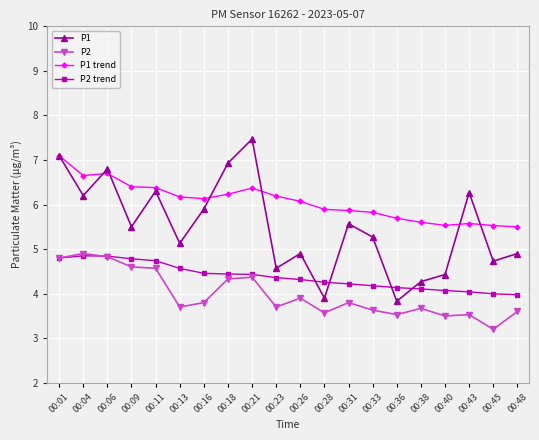

Does the chart display data point markers on the line(s)?

Yes